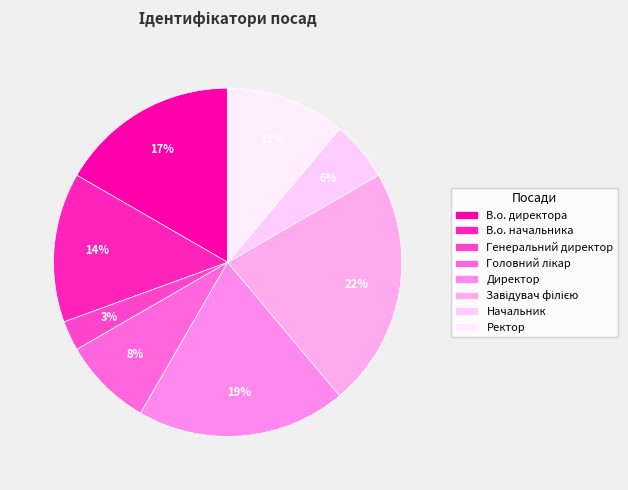

Count the number of slices in the pie.

8